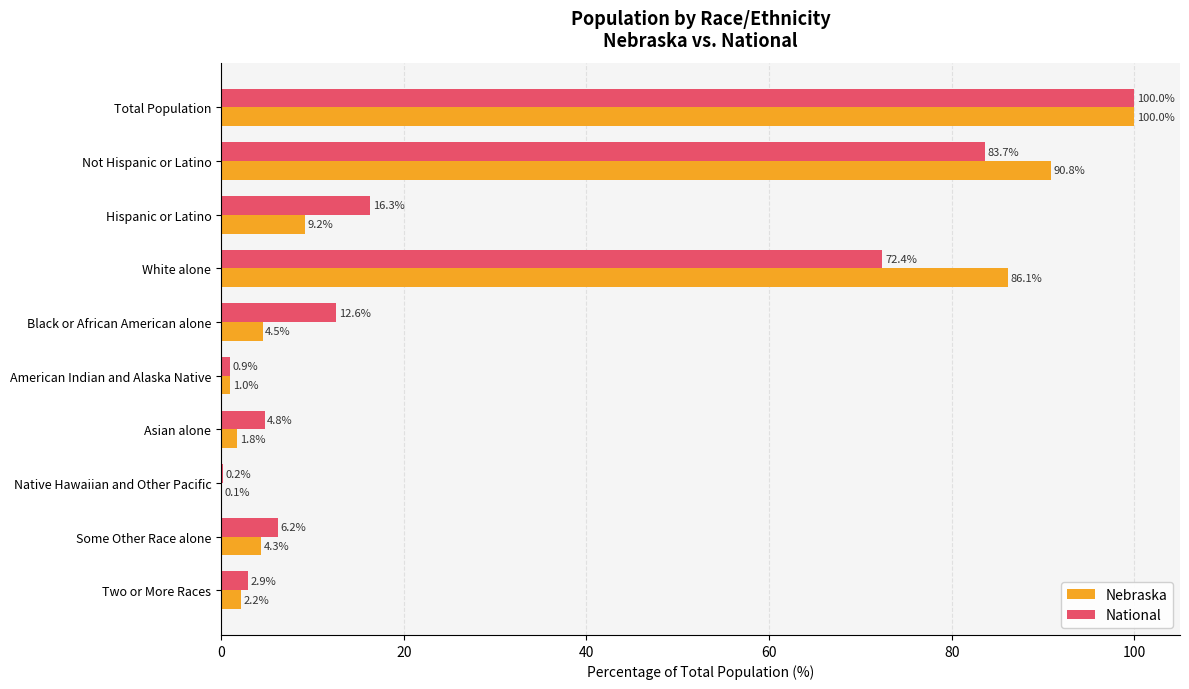

How many distinct data groups are displayed?

2